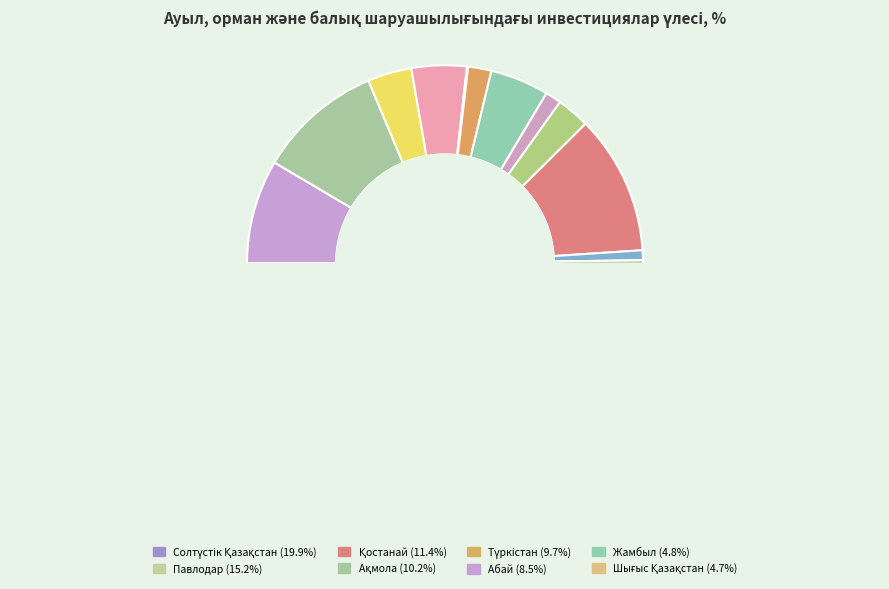

Does Жетісу account for over 50% of the chart?

No